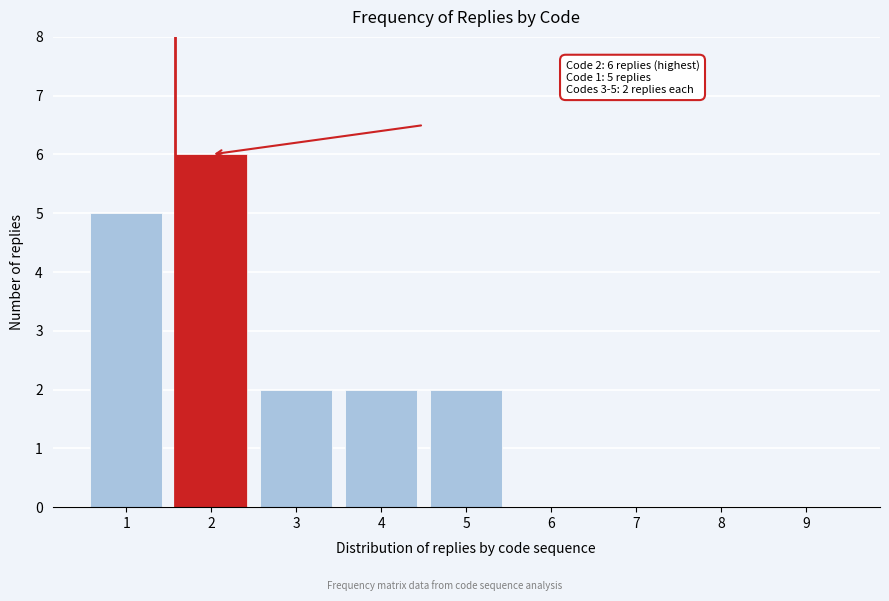

Reading left to right, list all the values displayed in this chart.

1=5	2=6	3=2	4=2	5=2	6=0	7=0	8=0	9=0